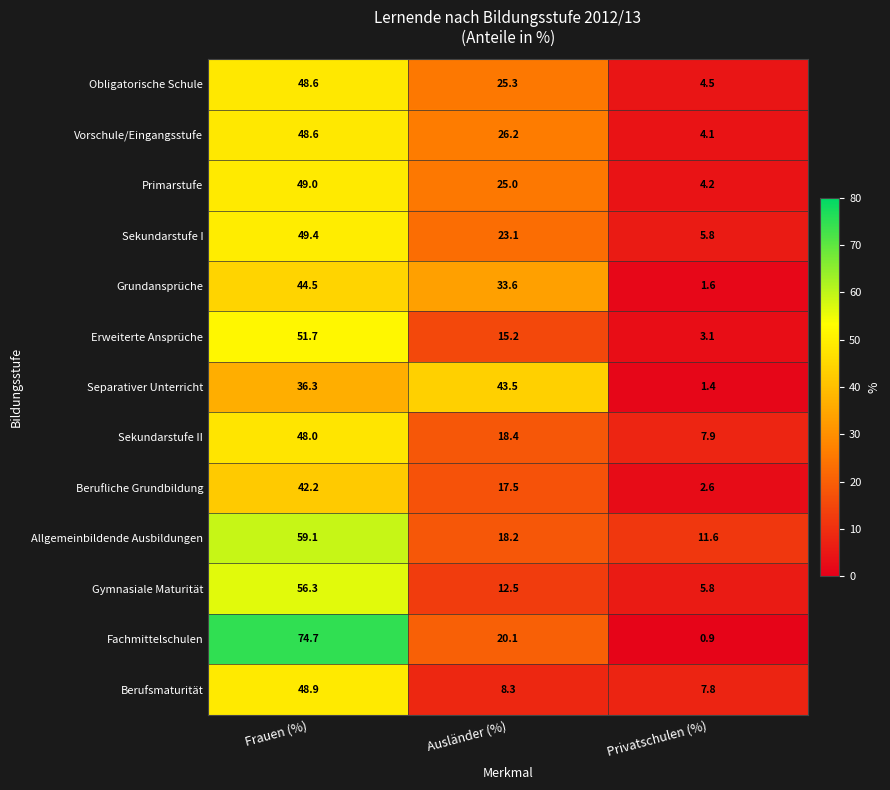

True or false: Erweiterte Ansprüche has a value of 1.6 at Privatschulen (%).

False